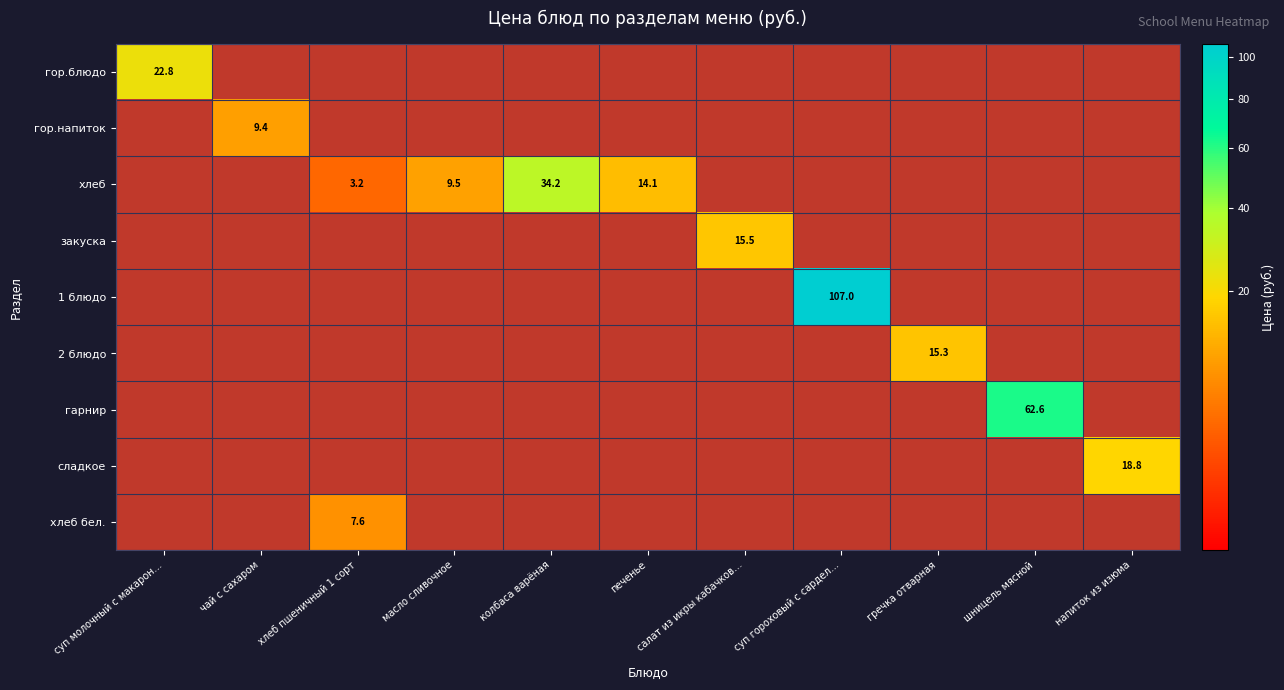

What is the total value across all series at суп молочный с макарон…?

22.8